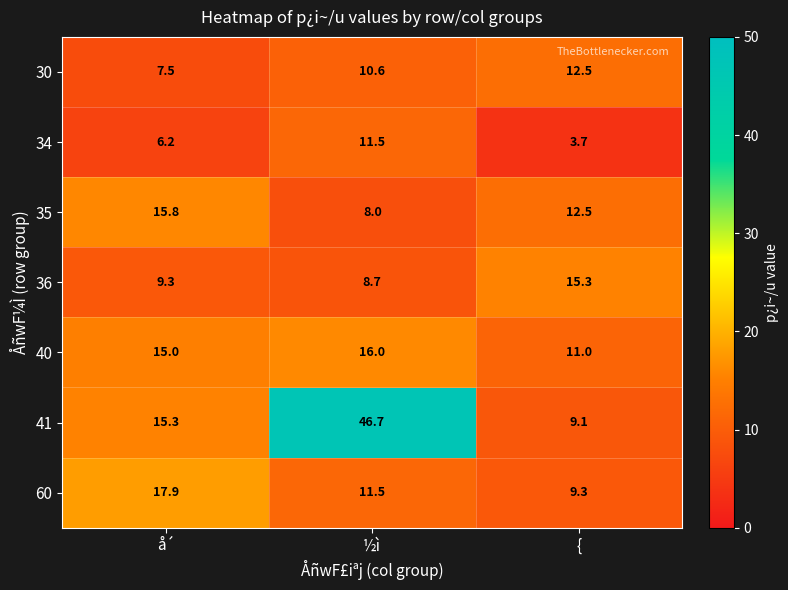

Reading right to left, transcribe all the data shown in this chart.

30: {=12.5	½ì=10.6	å´=7.5
34: {=3.7	½ì=11.5	å´=6.2
35: {=12.5	½ì=8.0	å´=15.8
36: {=15.3	½ì=8.7	å´=9.3
40: {=11.0	½ì=16.0	å´=15.0
41: {=9.1	½ì=46.7	å´=15.3
60: {=9.3	½ì=11.5	å´=17.9